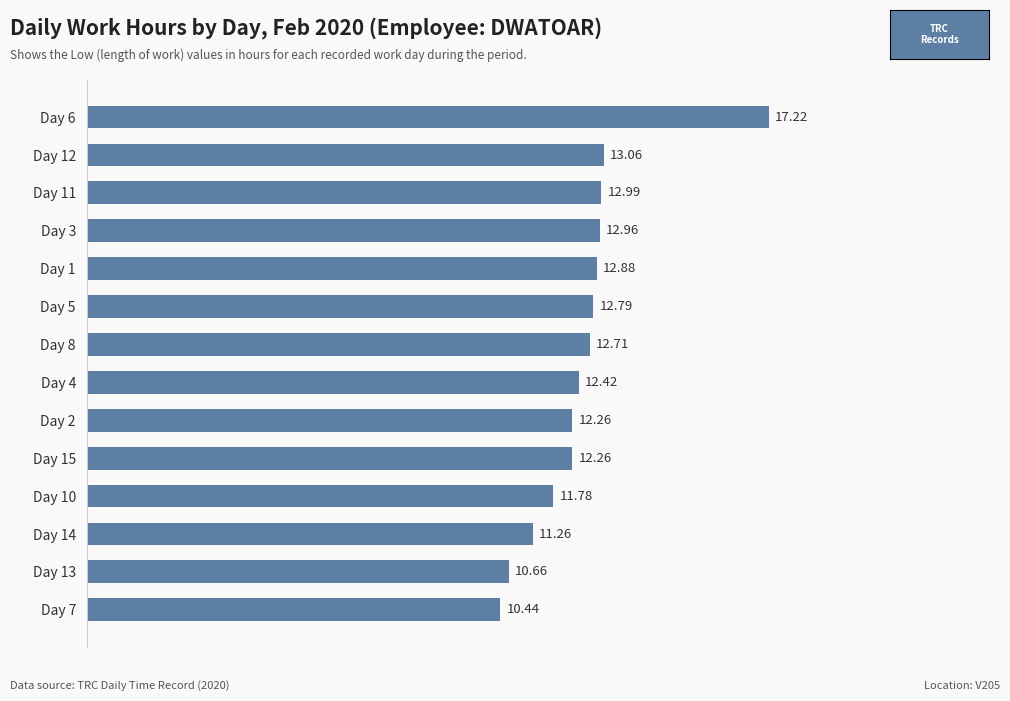

Between Day 3 and Day 13, which is larger?

Day 3